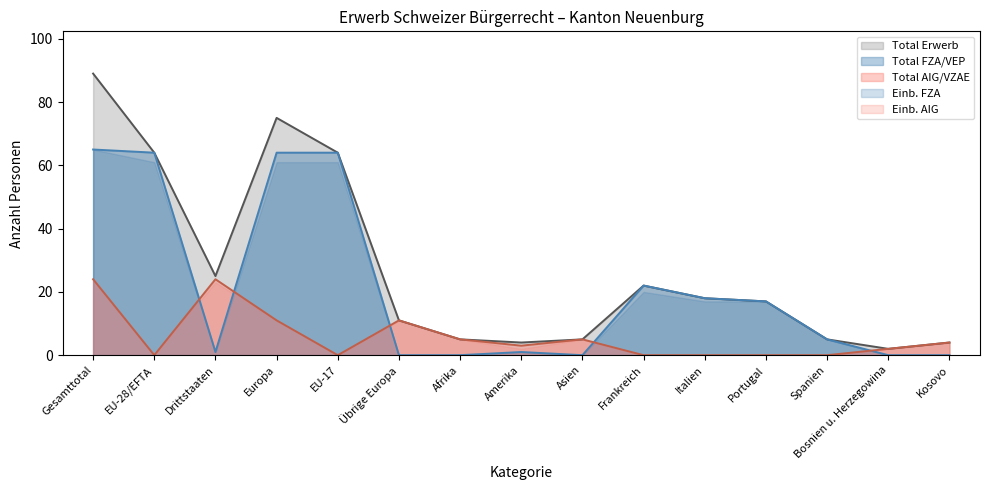

How many lines are shown in the chart?

5